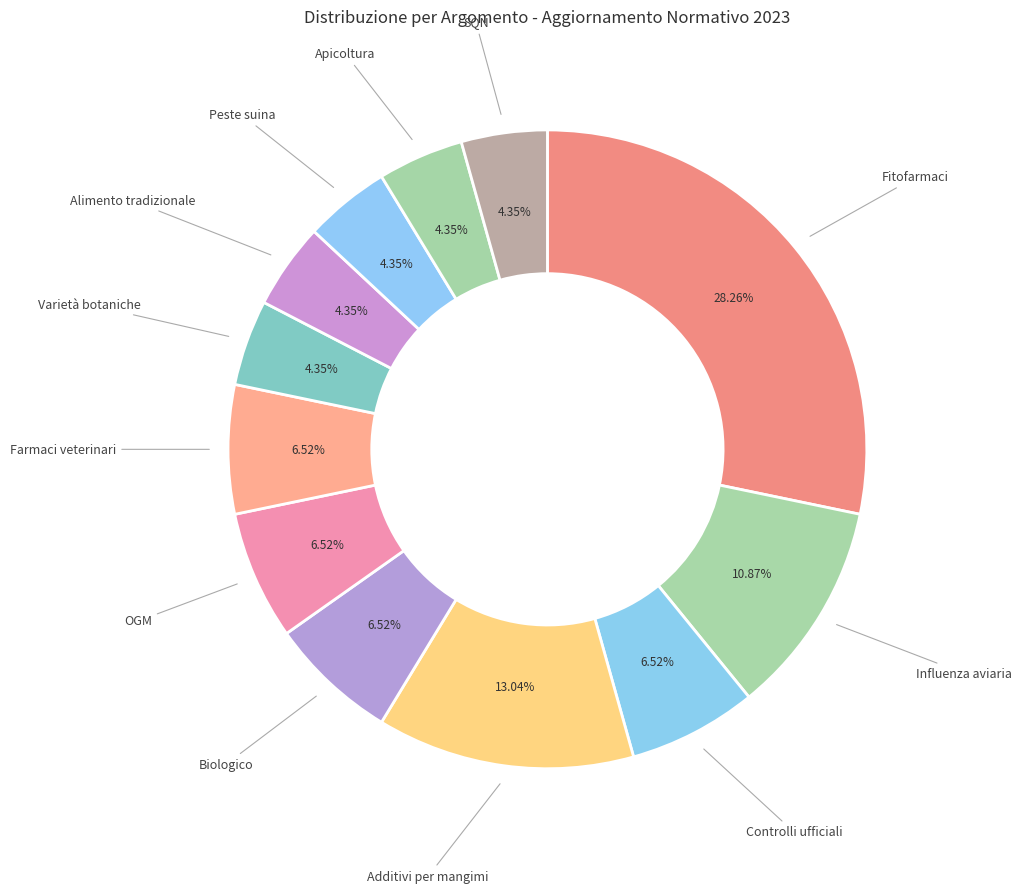

Count the number of slices in the pie.

12